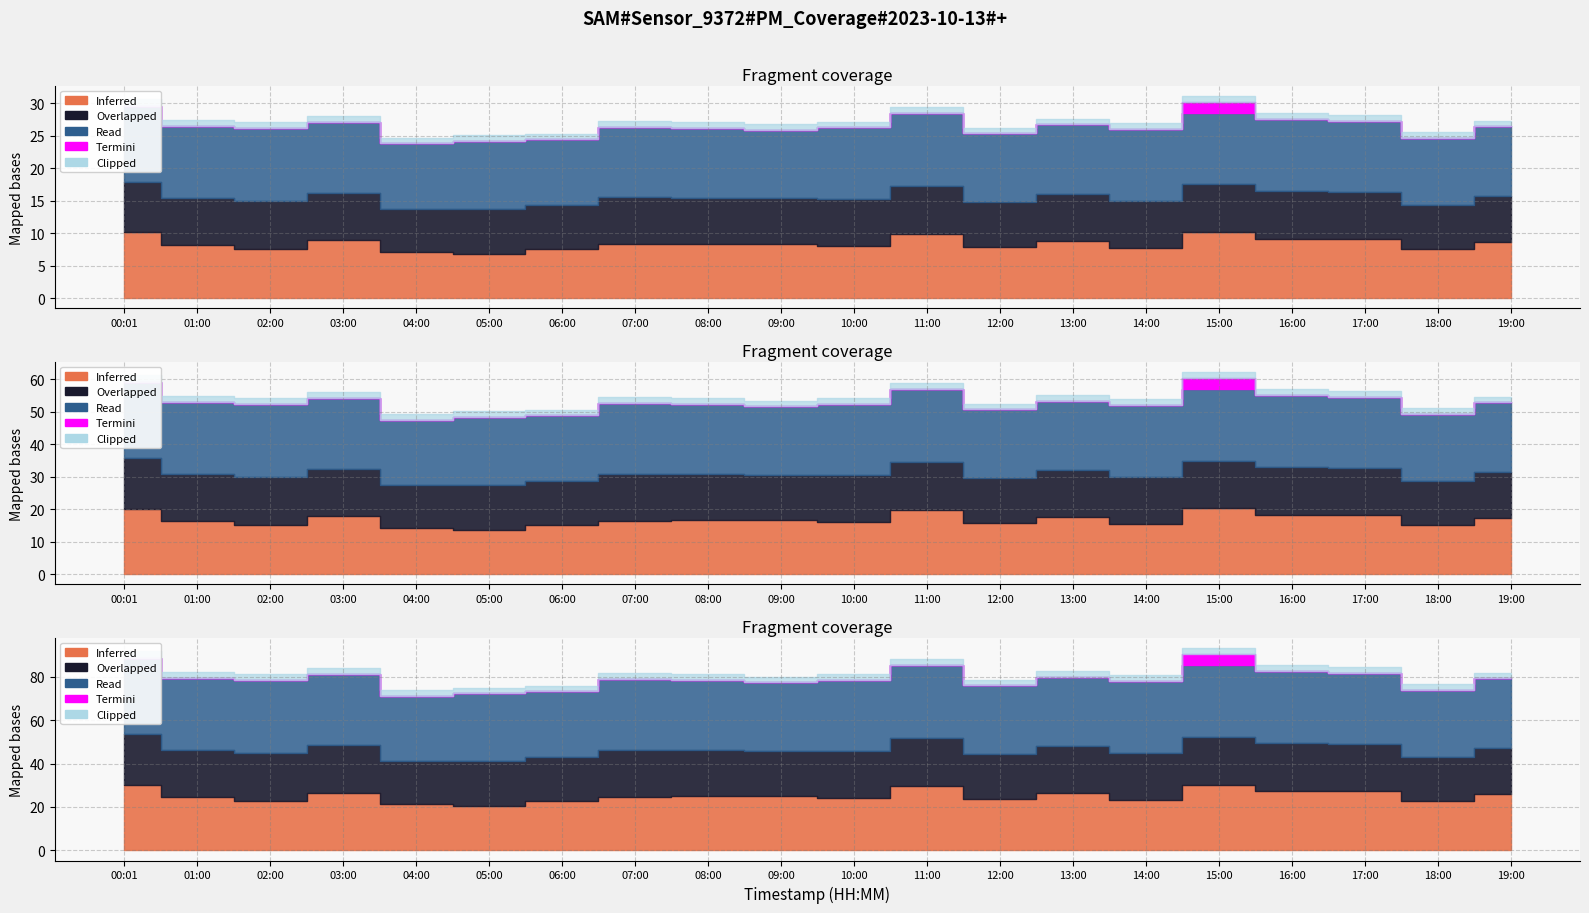

What is the label of the 5th point from the right?

15:00